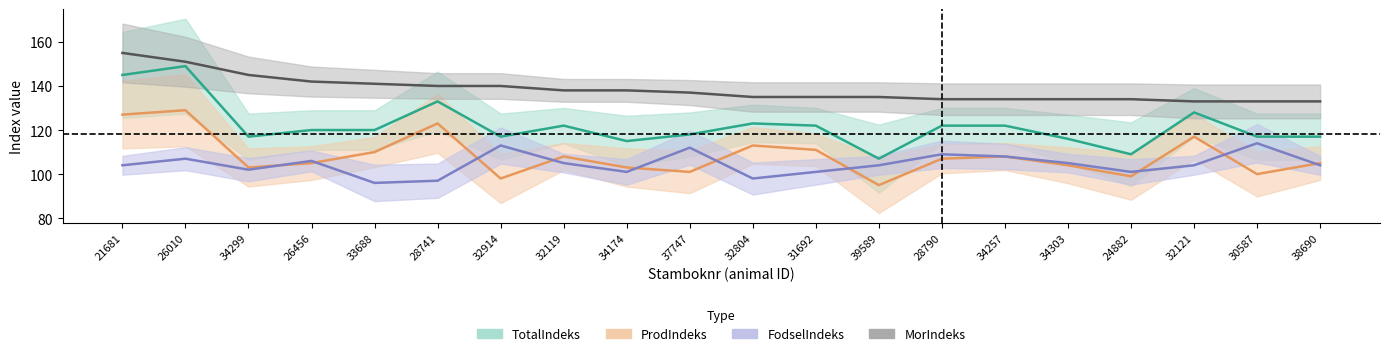

List the series in order of their peak value, lowest first.

FodselIndeks, ProdIndeks, TotalIndeks, MorIndeks